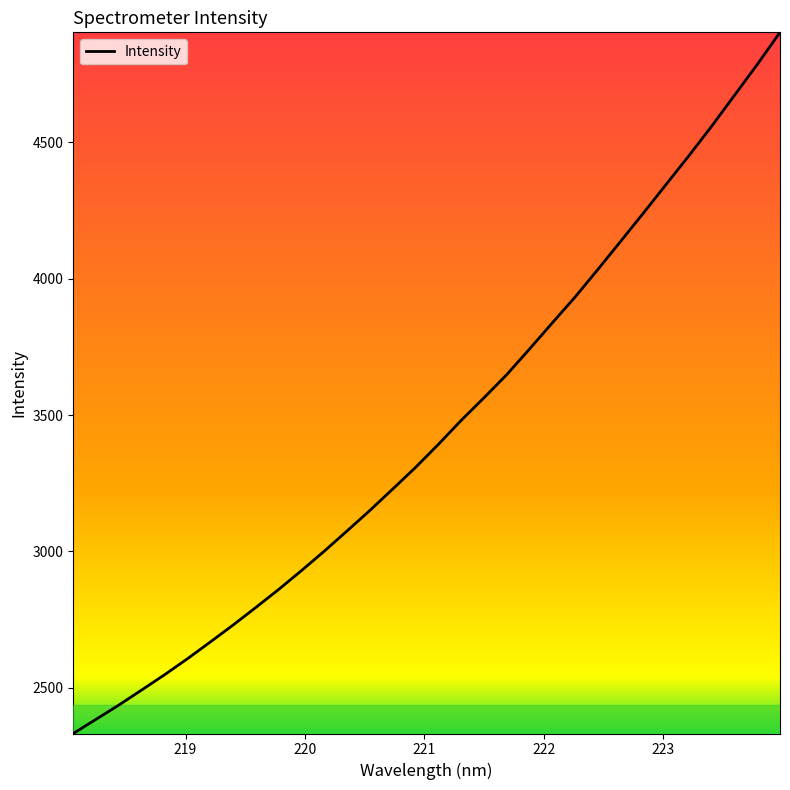

What is the minimum value shown in the chart?

2331.6